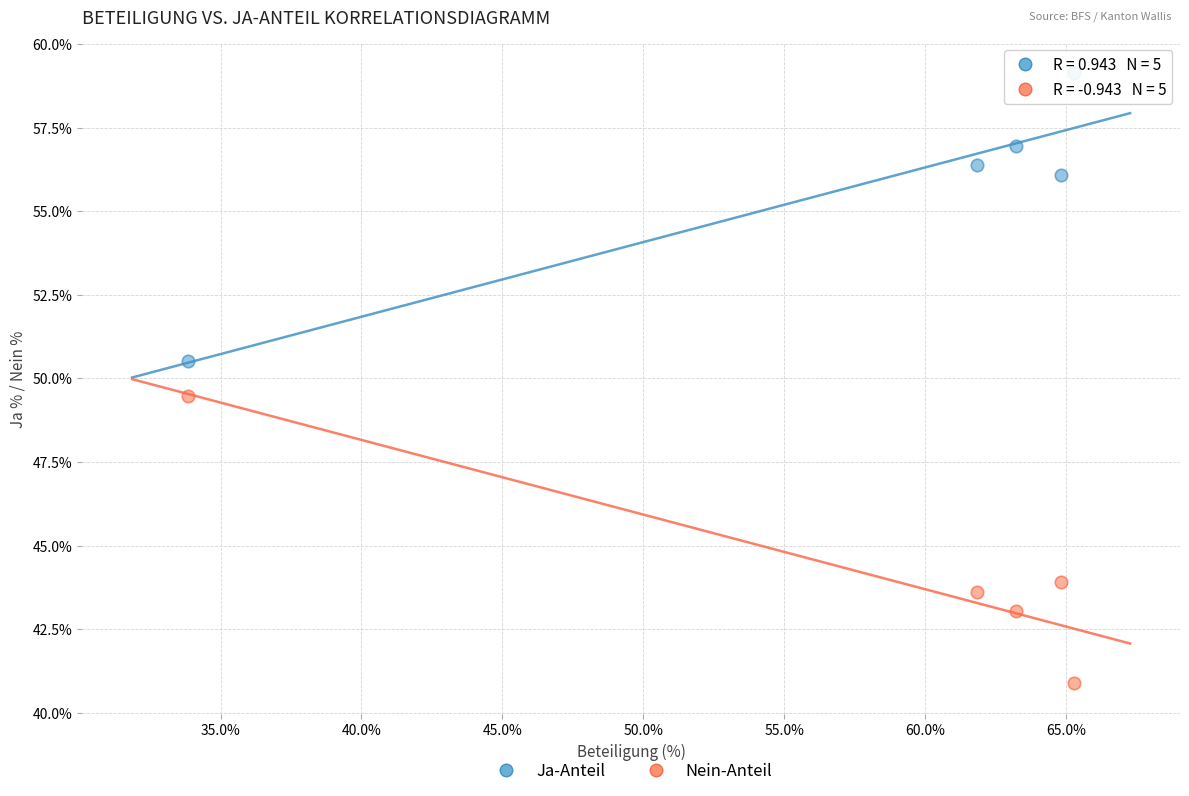

In the Nein-Anteil series, what Y value is closest to 45?

43.9